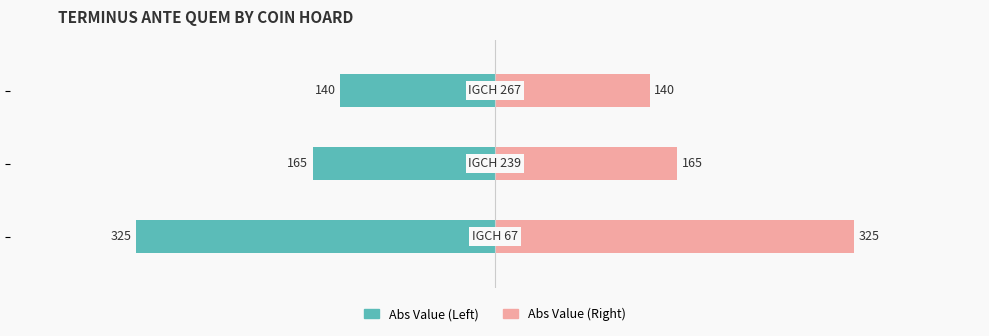

List the series in order of their overall mean, highest first.

Right (abs value), Left (abs value)